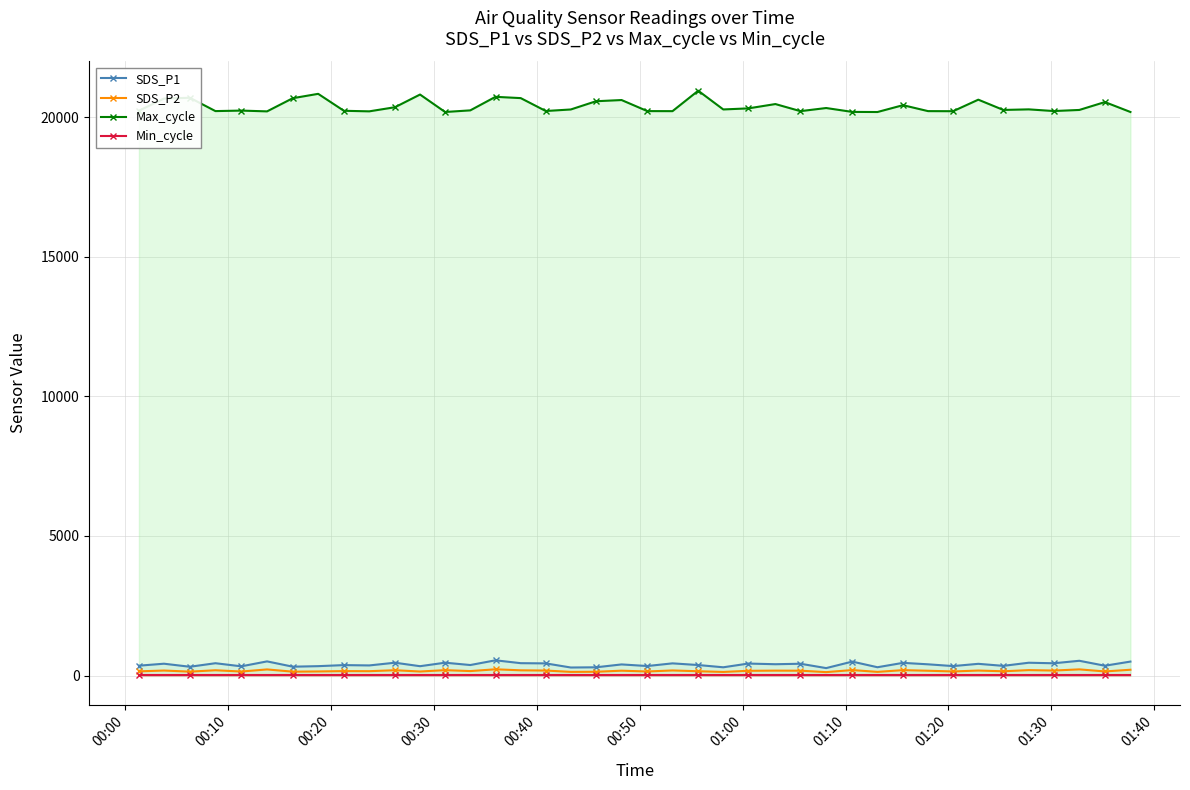

How many interior local peaks does the Max_cycle series have?

13